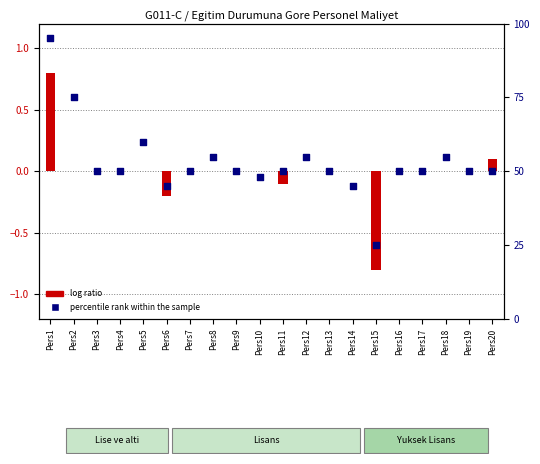

What is the total value across all series at Pers10?

48.0